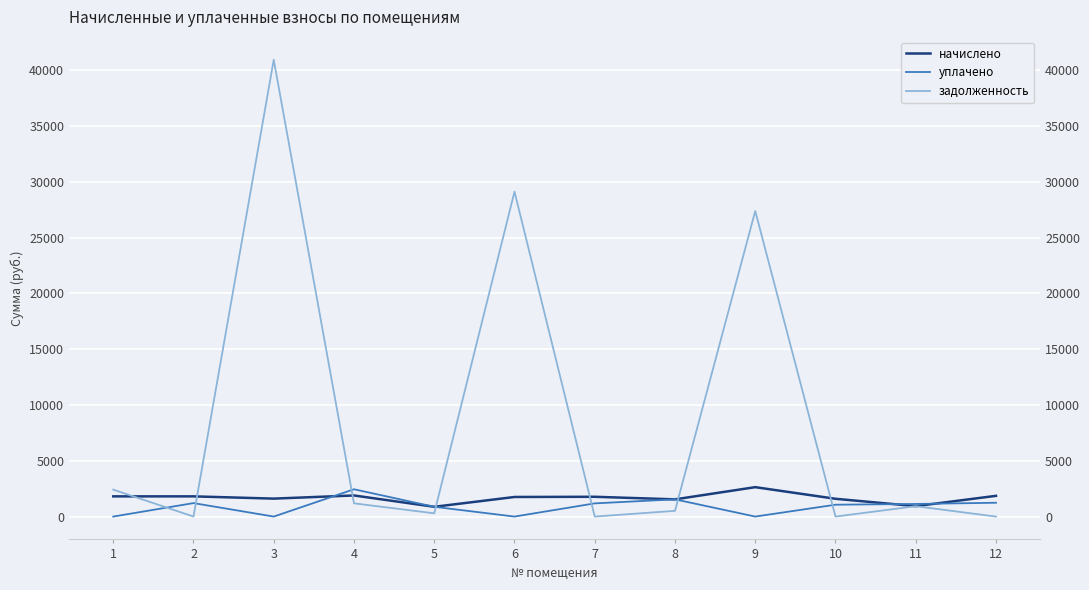

Which category has the highest value across all series?

3